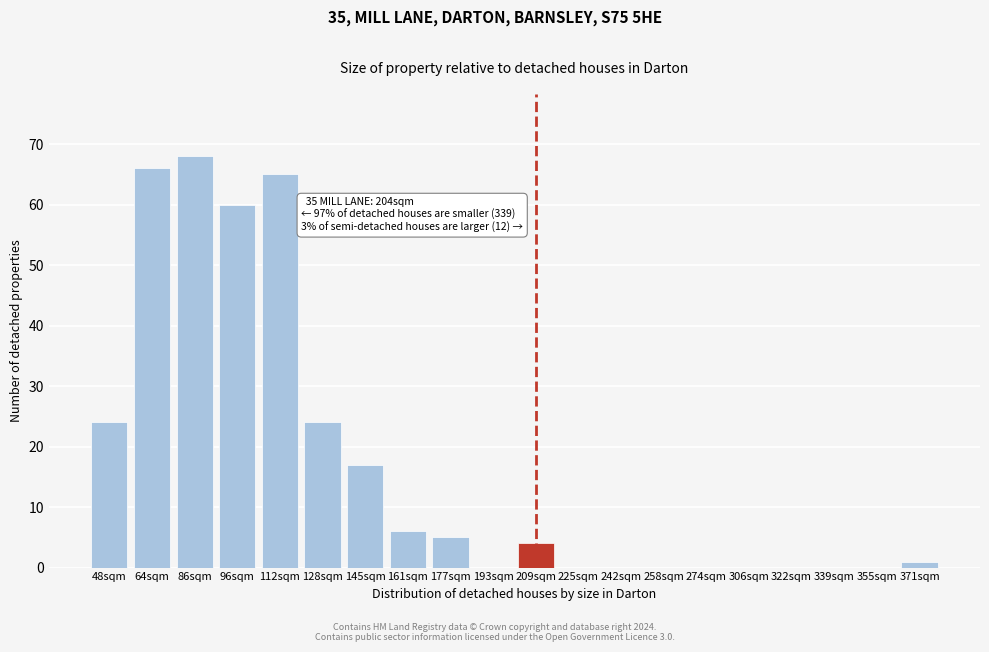

Reading right to left, transcribe all the data shown in this chart.

371sqm=1	355sqm=0	339sqm=0	322sqm=0	306sqm=0	274sqm=0	258sqm=0	242sqm=0	225sqm=0	209sqm=4	193sqm=0	177sqm=5	161sqm=6	145sqm=17	128sqm=24	112sqm=65	96sqm=60	86sqm=68	64sqm=66	48sqm=24